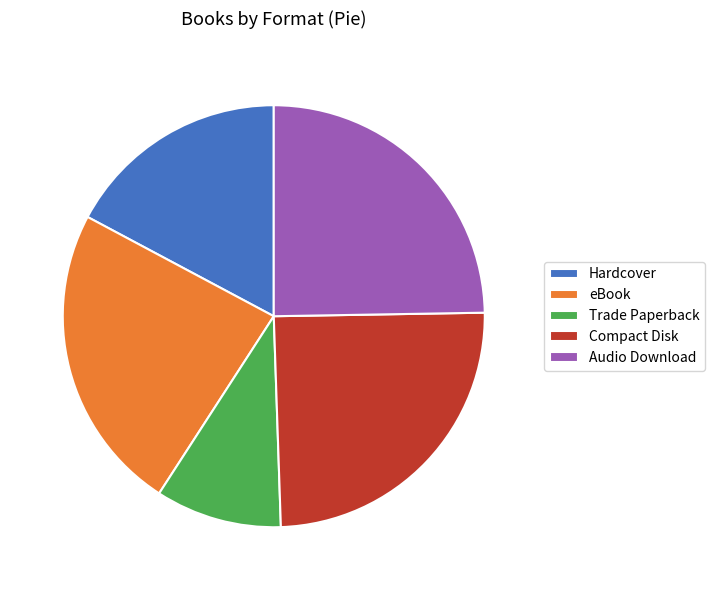

Is the sum of Audio Download and Hardcover greater than half?

No